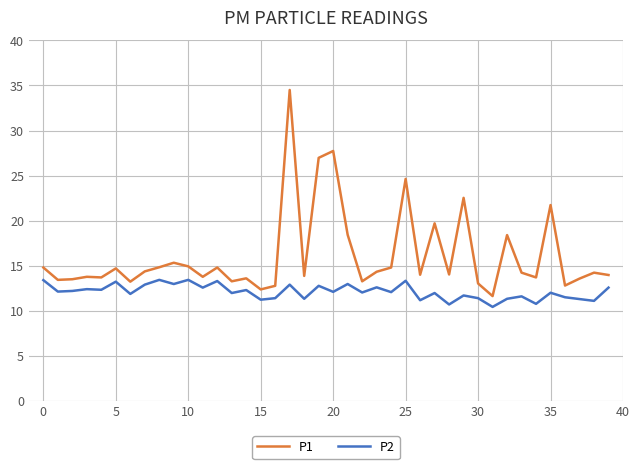

Which series has the largest range (max minus min)?

P1